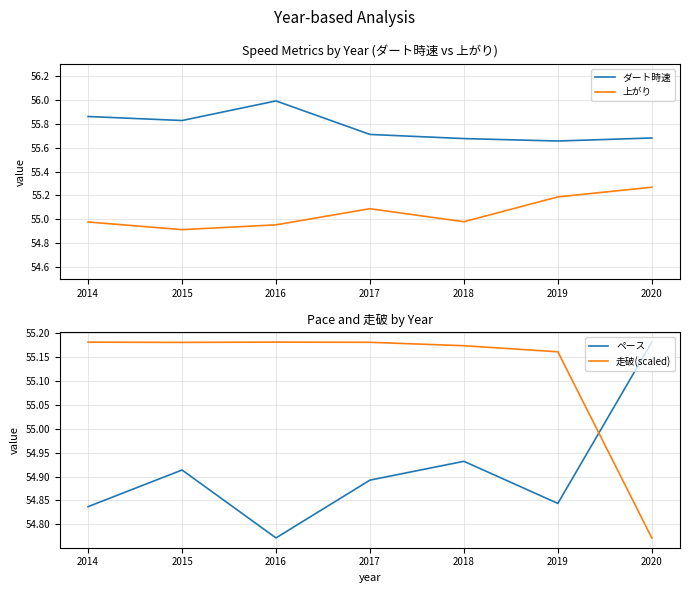

Which series changed the most between 2014 and 2017?

ダート時速